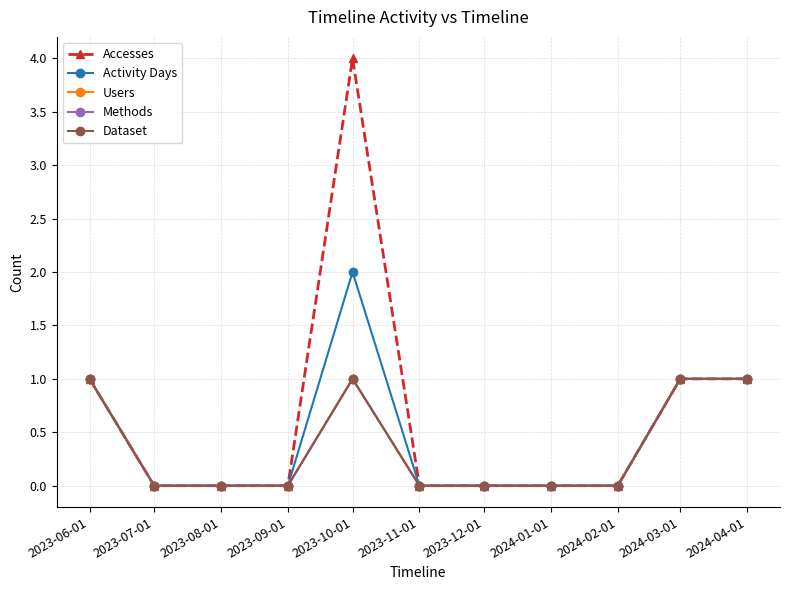

Is this an area chart (filled region under the line)?

No